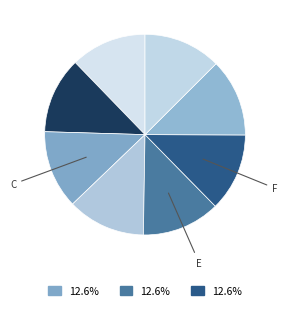

Rank the categories by value from highest to lowest.

C, E, F, D, G, H, B, A